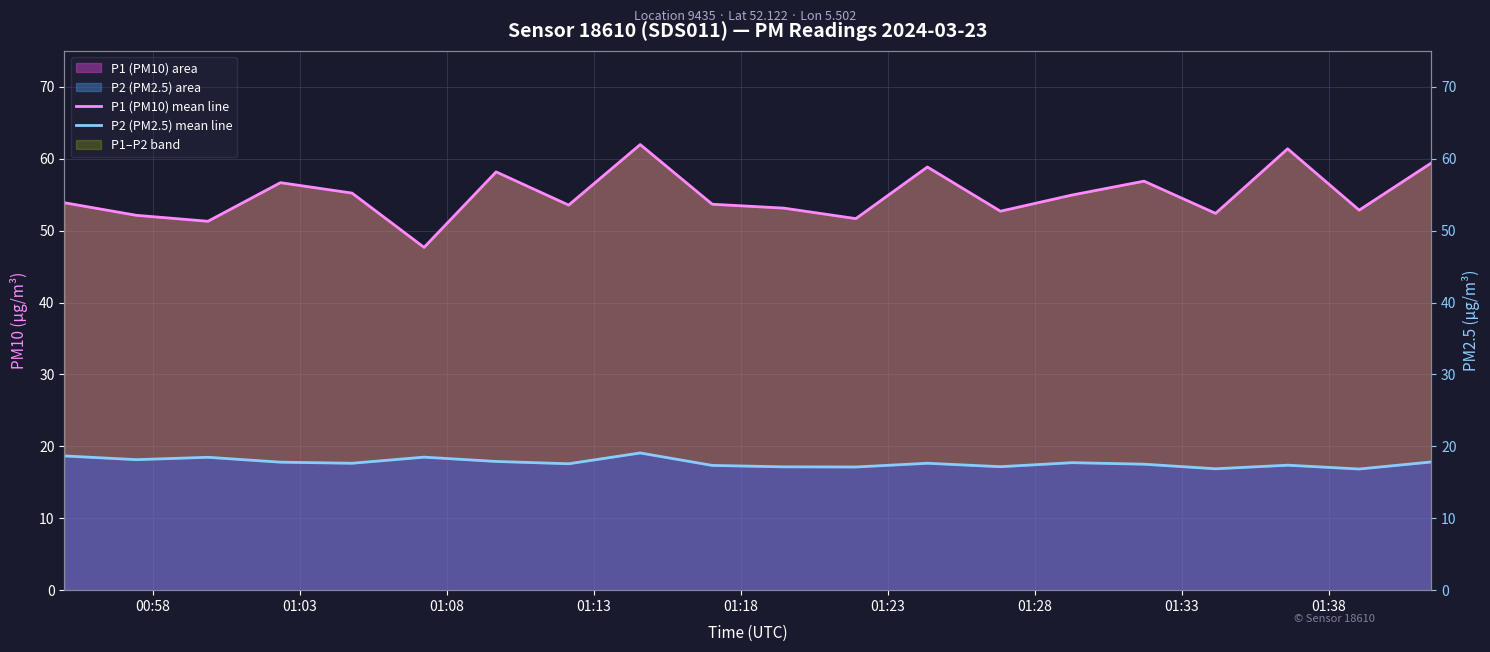

What is the difference between the maximum and minimum values in the P1 (PM10) mean line series?

14.3